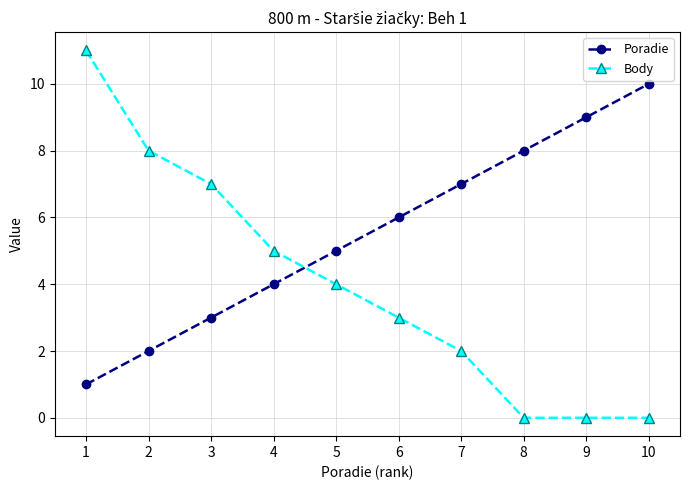

What is the value of the Poradie point at the 9th from the left?

9